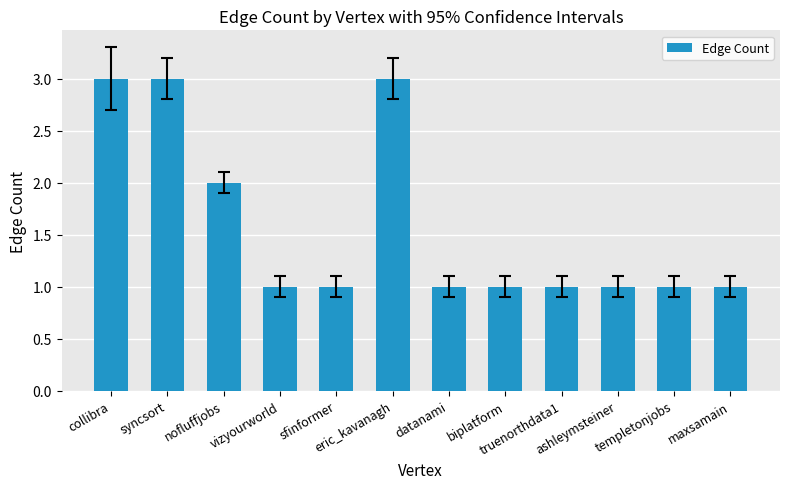

What position from the left is sfinformer?

5